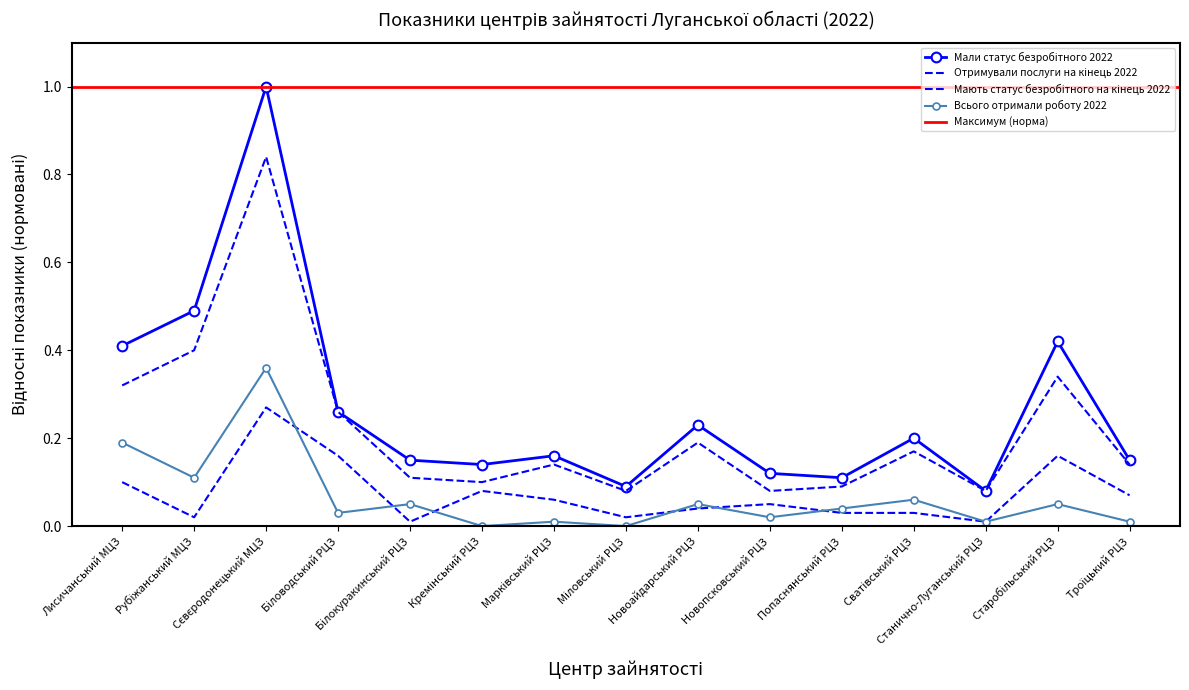

Rank the categories by Мали статус безробітного 2022 value from highest to lowest.

Сєвєродонецький МЦЗ, Рубіжанський МЦЗ, Старобільський РЦЗ, Лисичанський МЦЗ, Біловодський РЦЗ, Новоайдарський РЦЗ, Сватівський РЦЗ, Марківський РЦЗ, Білокуракинський РЦЗ, Троїцький РЦЗ, Кремінський РЦЗ, Новопсковський РЦЗ, Попаснянський РЦЗ, Міловський РЦЗ, Станично-Луганський РЦЗ